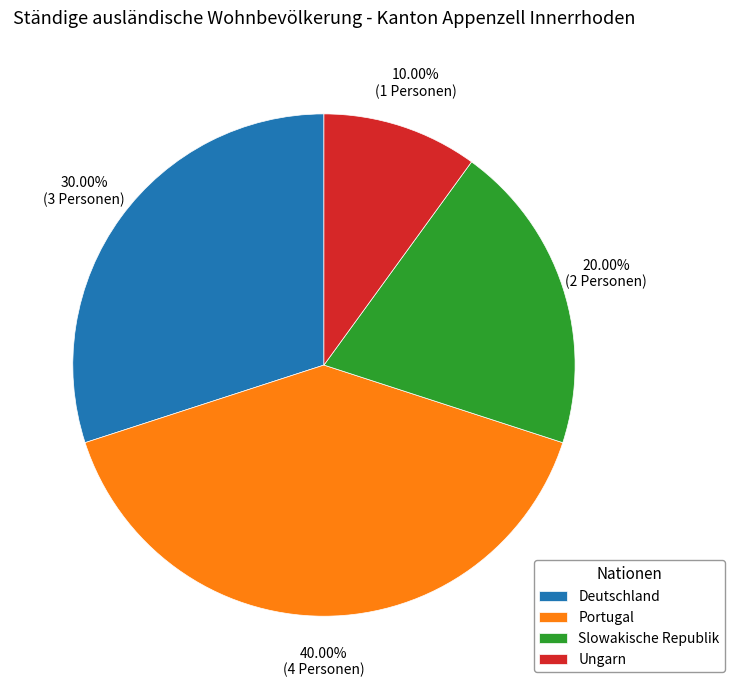

Is Deutschland the majority of the pie?

No